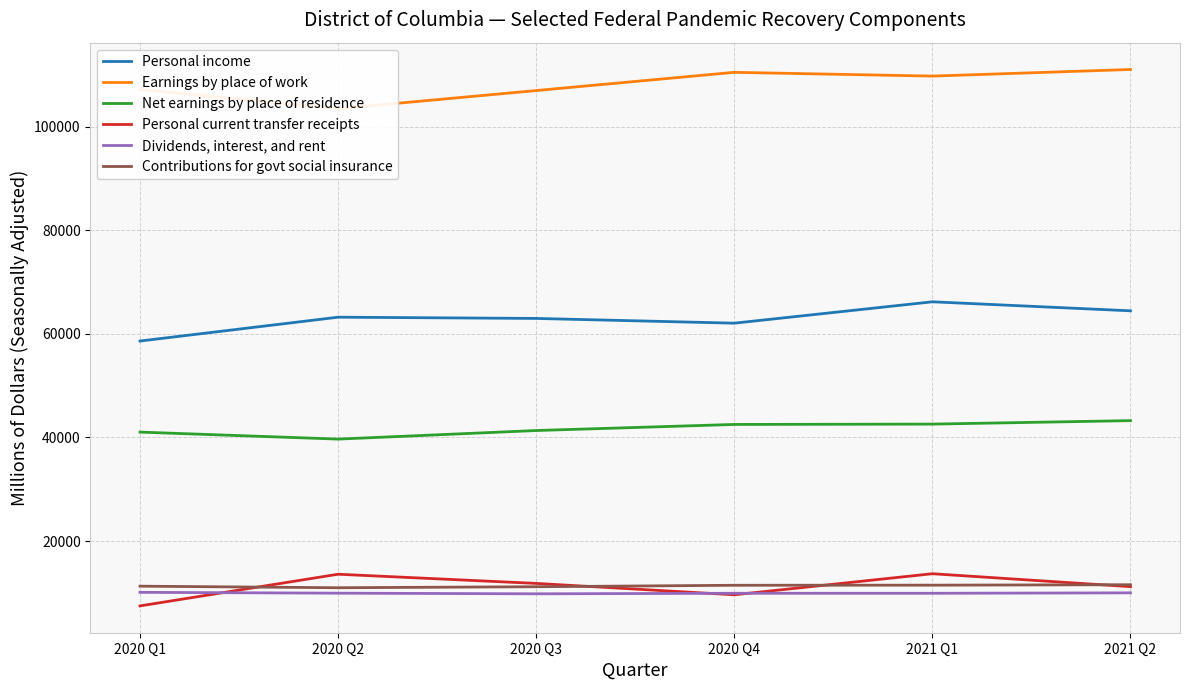

What is the total value across all series at 2021 Q2?

251454.7